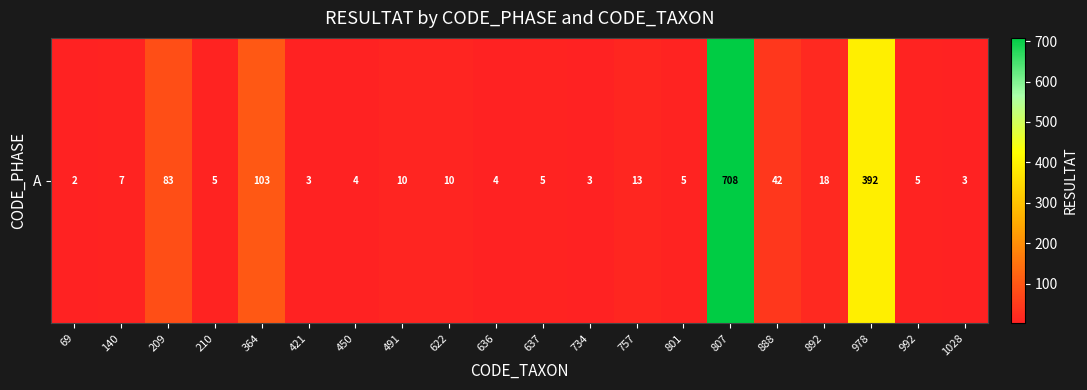

True or false: the data shows 1 at 734.

False